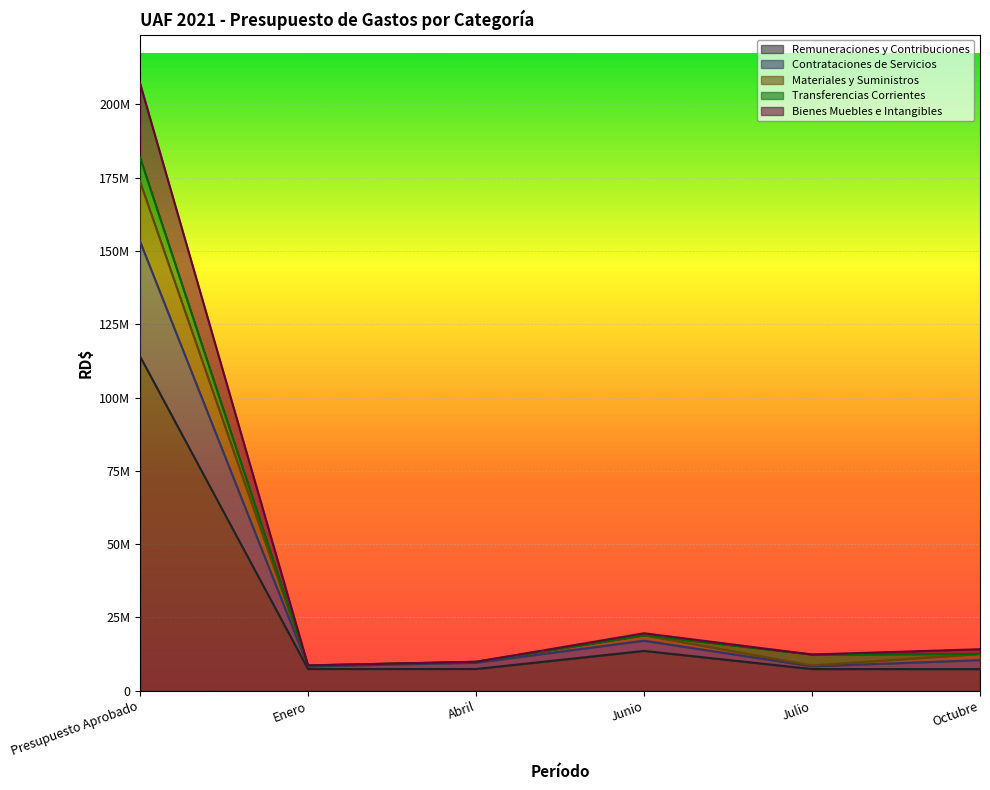

What is the sum of the Remuneraciones y Contribuciones values at Julio and Junio?

21019633.2